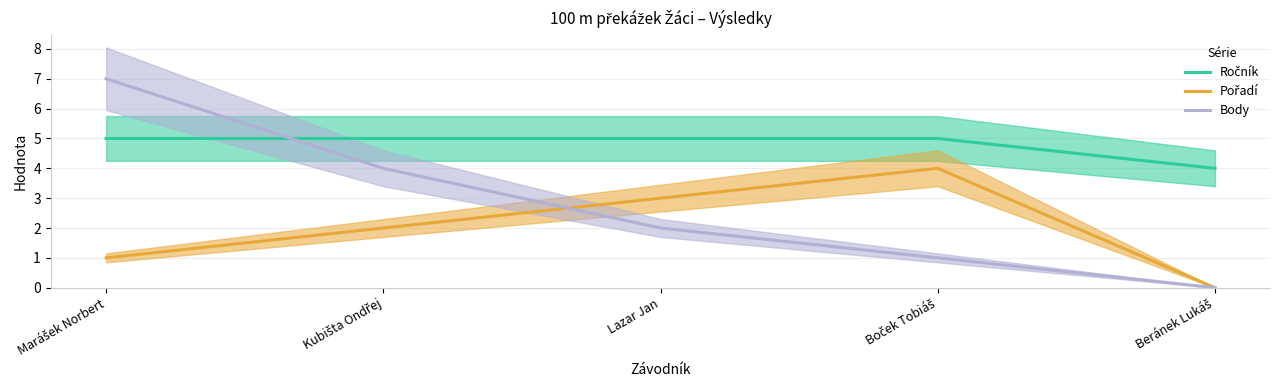

Rank the series at Kubišta Ondřej from highest to lowest value.

Ročník, Body, Pořadí